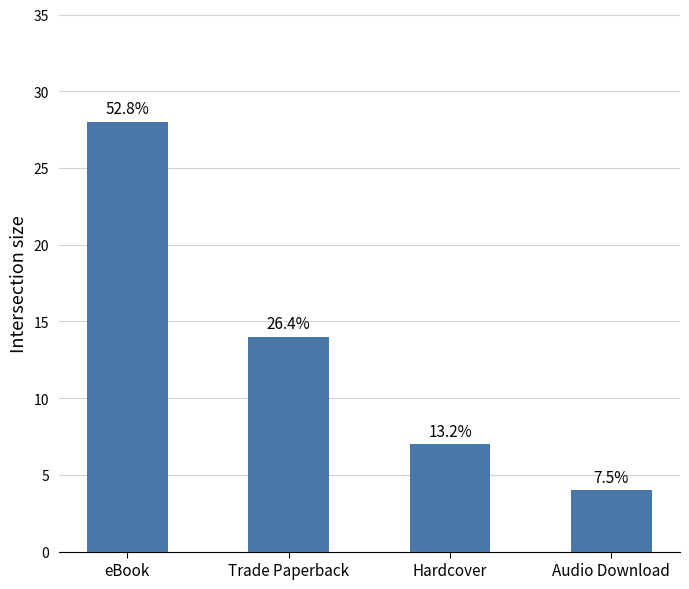

Rank the categories by value from highest to lowest.

eBook, Trade Paperback, Hardcover, Audio Download